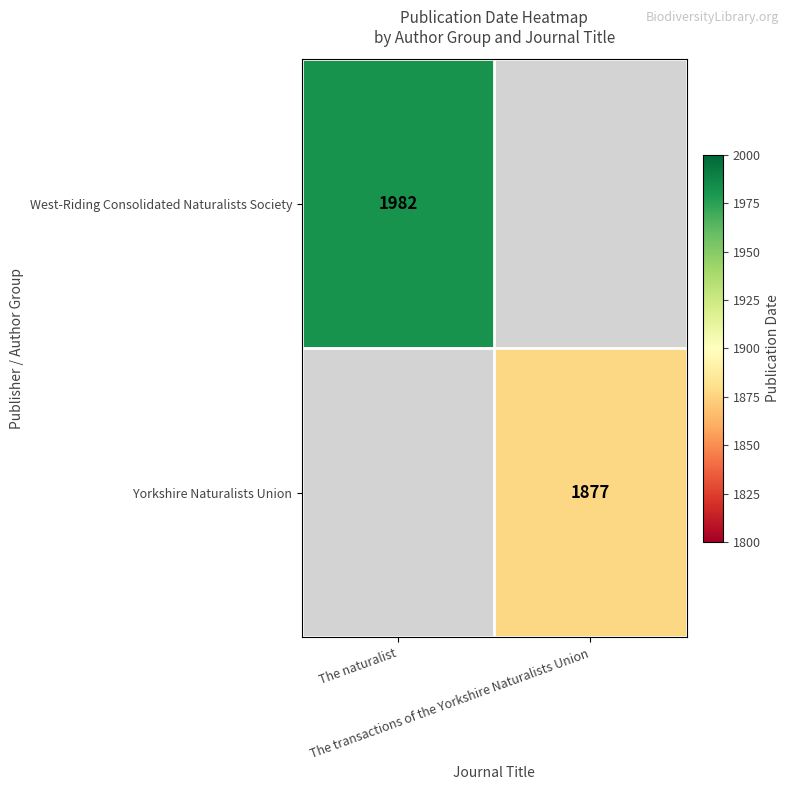

Rank the categories by West-Riding Consolidated Naturalists Society value from highest to lowest.

The naturalist, The transactions of the Yorkshire Naturalists Union